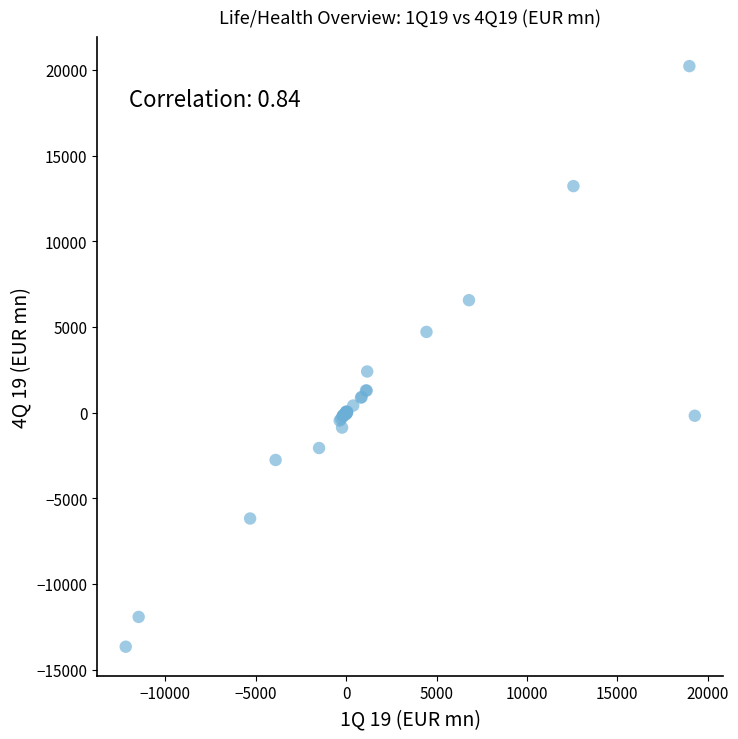

What Y value in the scatter plot is closest to 3282?

2402.0